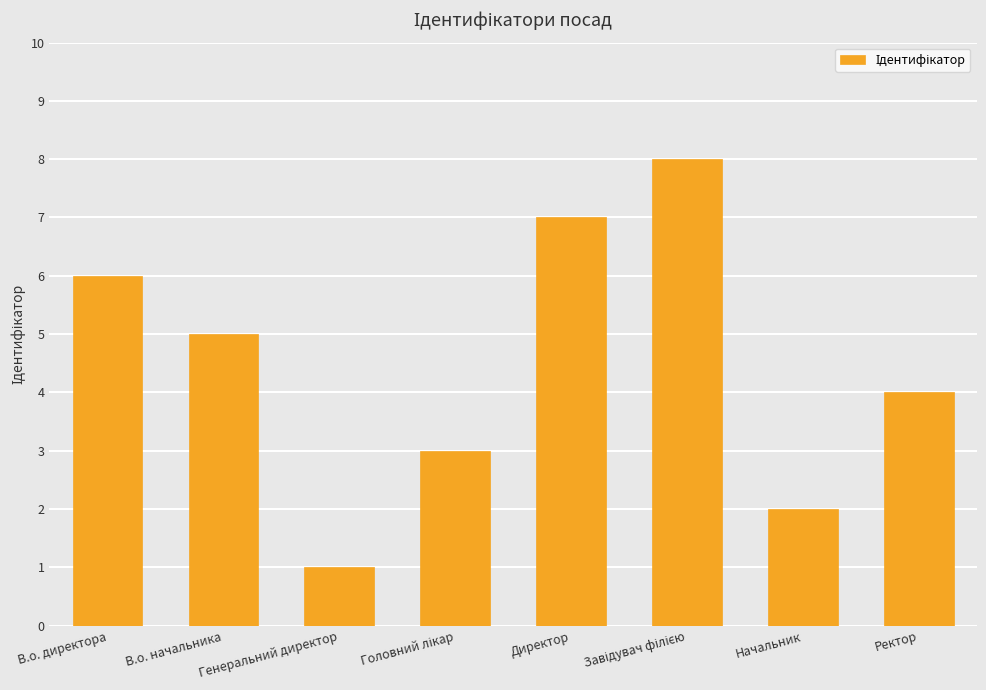

What is the ratio of the value at Ректор to the value at В.о. директора?

0.7